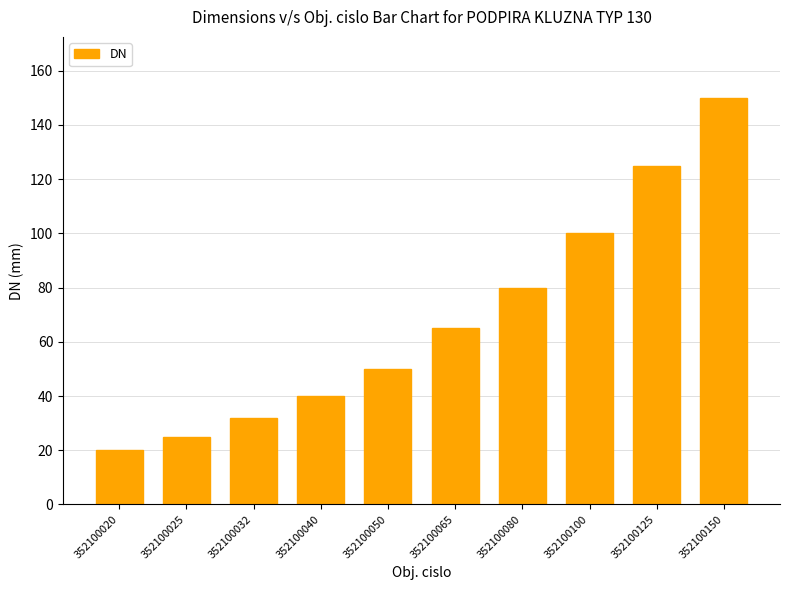

The value at 352100150 is 248. True or false?

False